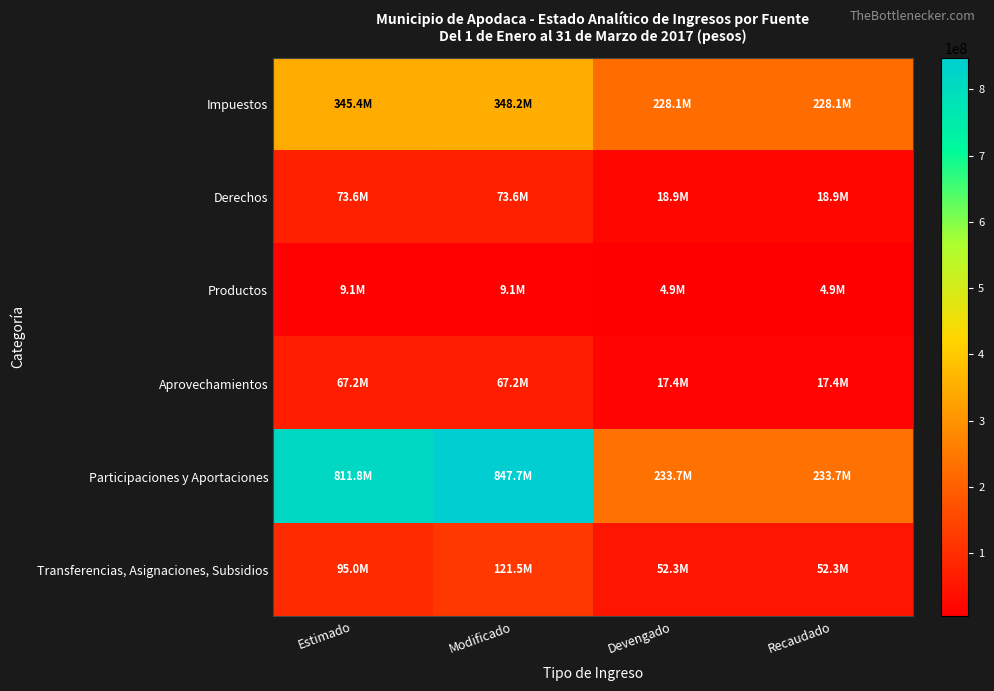

Reading left to right, list all the values displayed in this chart.

Impuestos: Estimado=345379143.0	Modificado=348167029.8	Devengado=228107051.0	Recaudado=228107051.0
Derechos: Estimado=73589468.0	Modificado=73589468.0	Devengado=18909546.5	Recaudado=18909546.5
Productos: Estimado=9069692.0	Modificado=9069692.0	Devengado=4941953.3	Recaudado=4941953.3
Aprovechamientos: Estimado=67246072.0	Modificado=67246072.0	Devengado=17381659.4	Recaudado=17381659.4
Participaciones y Aportaciones: Estimado=811802572.0	Modificado=847722511.0	Devengado=233704278.9	Recaudado=233704278.9
Transferencias, Asignaciones, Subsidios: Estimado=95013486.0	Modificado=121520061.6	Devengado=52297321.6	Recaudado=52297321.6